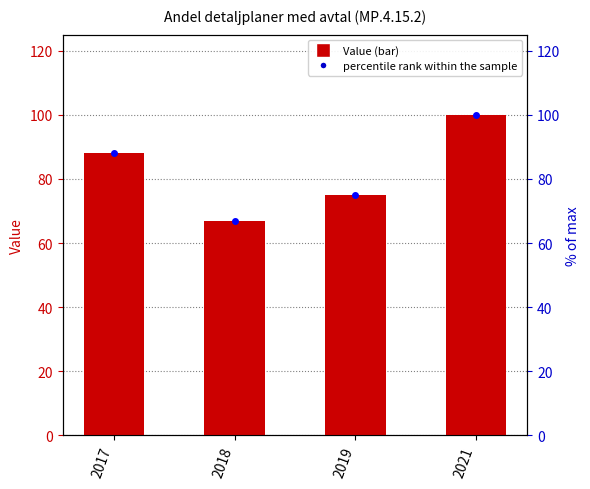

What is the value of the percentile rank within the sample bar at the 2nd from the left?

67